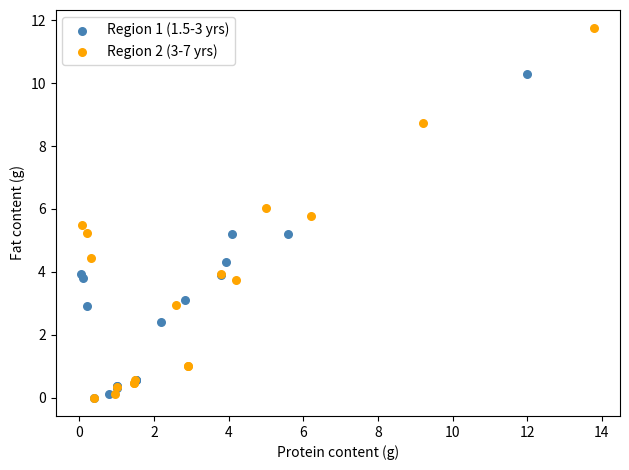

What are all the series names shown in the legend?

Region 1 (1.5-3 yrs), Region 2 (3-7 yrs)